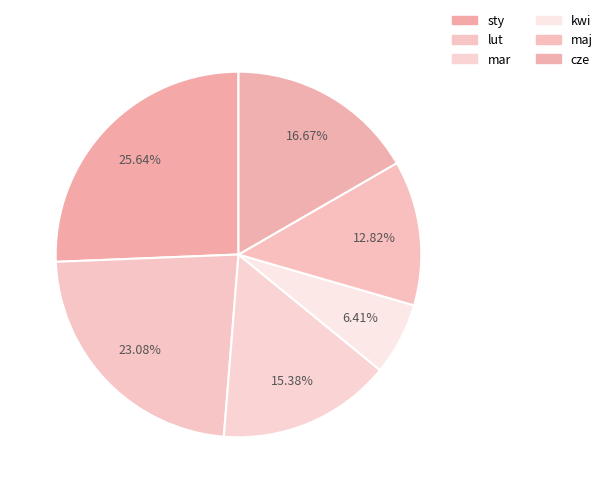

How many segments does this pie chart have?

6